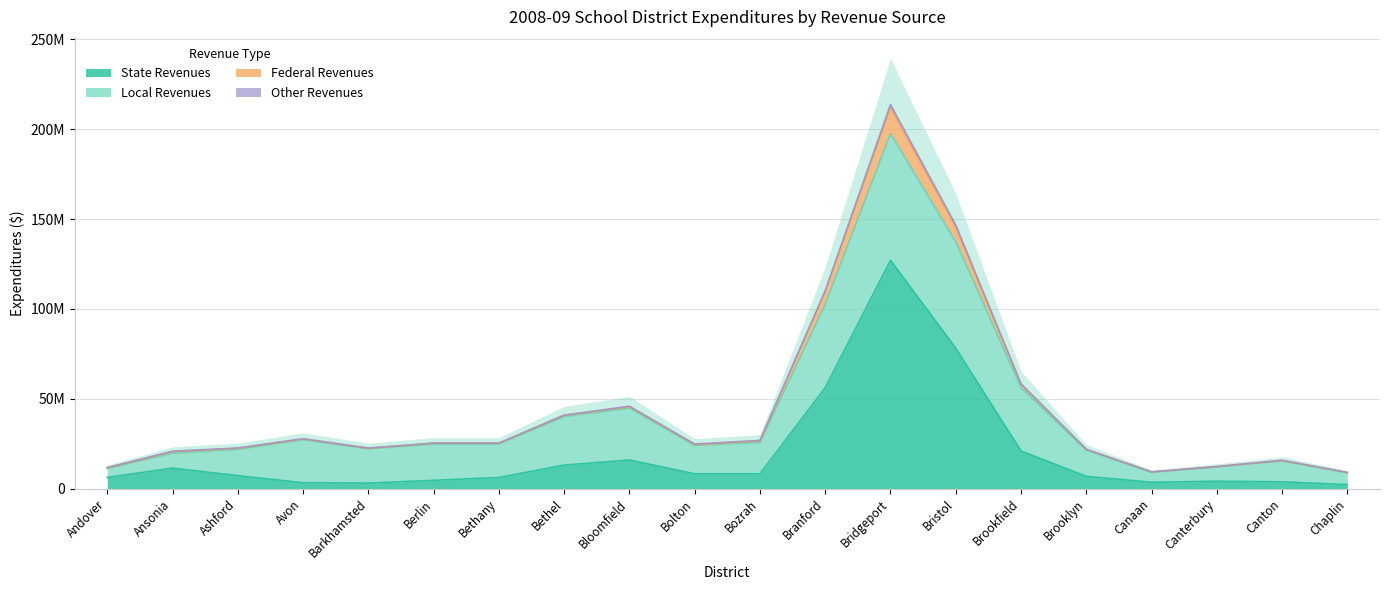

What is the value of the Federal Revenues point at the 6th from the left?

736933